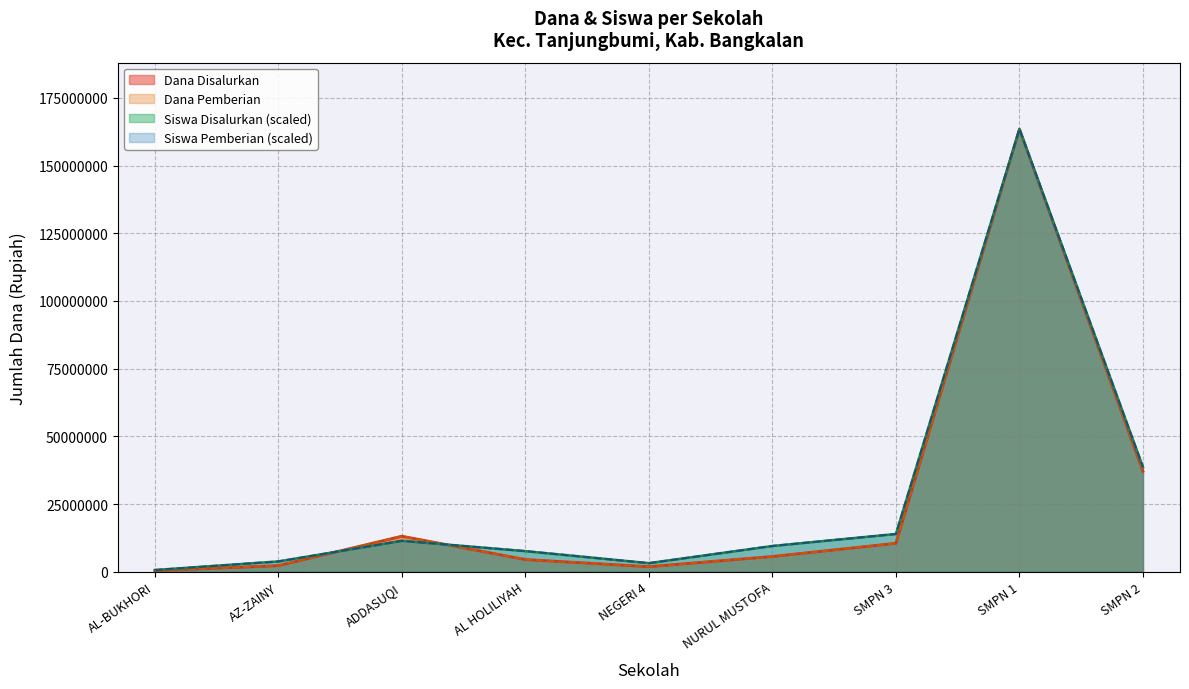

True or false: Dana Pemberian and Dana Disalurkan cross at least once.

False